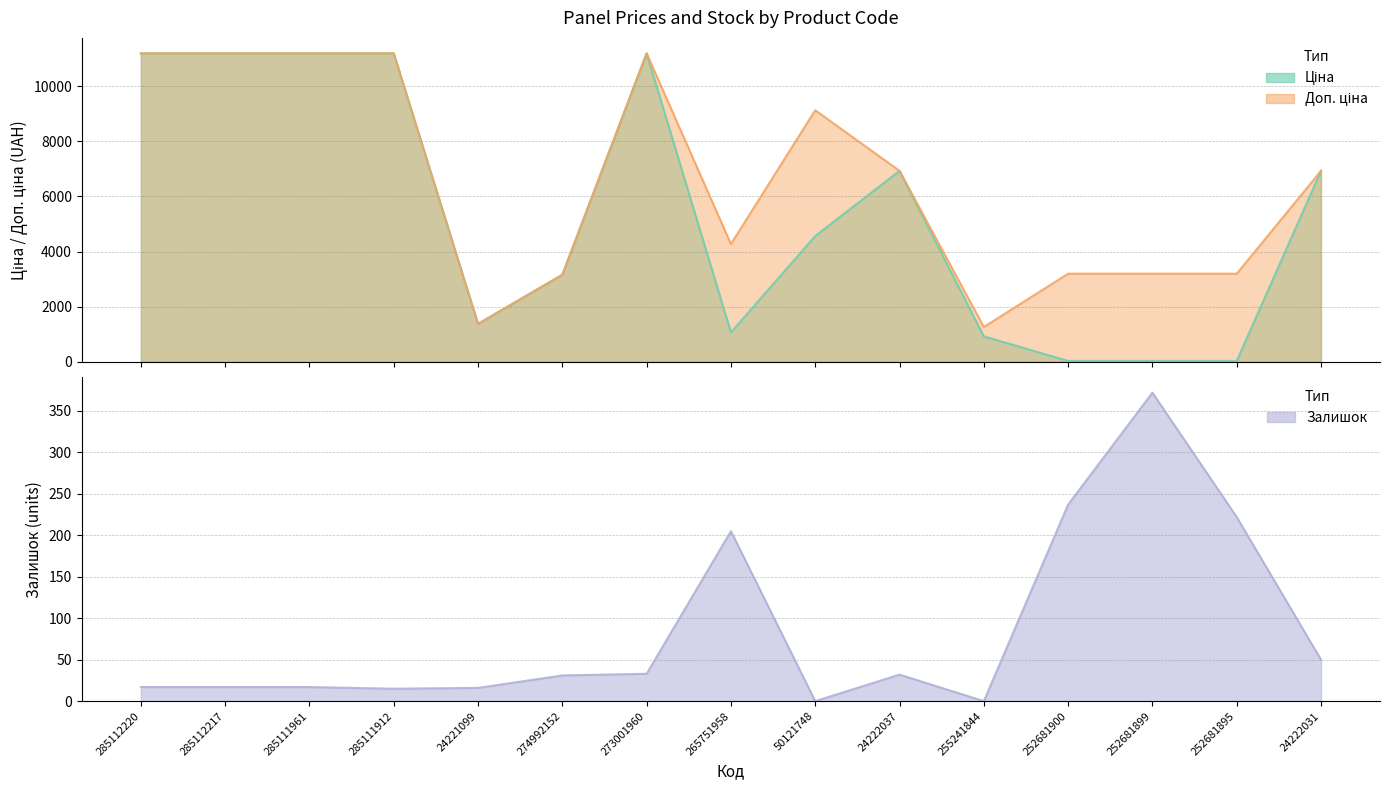

At which category does Залишок reach its first local peak?

265751958